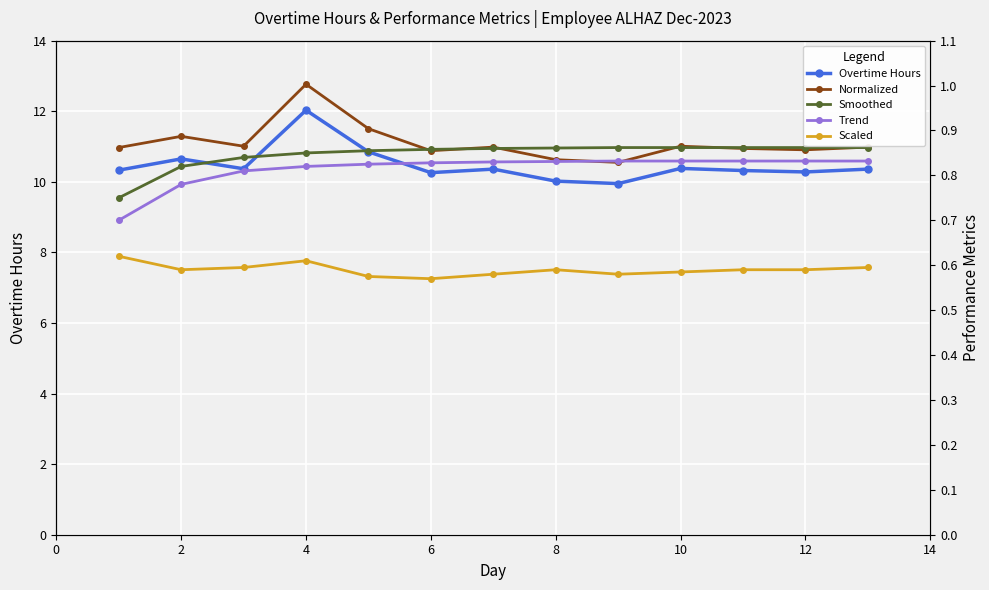

What is the difference between the second highest and minimum values in the Normalized series?

0.1